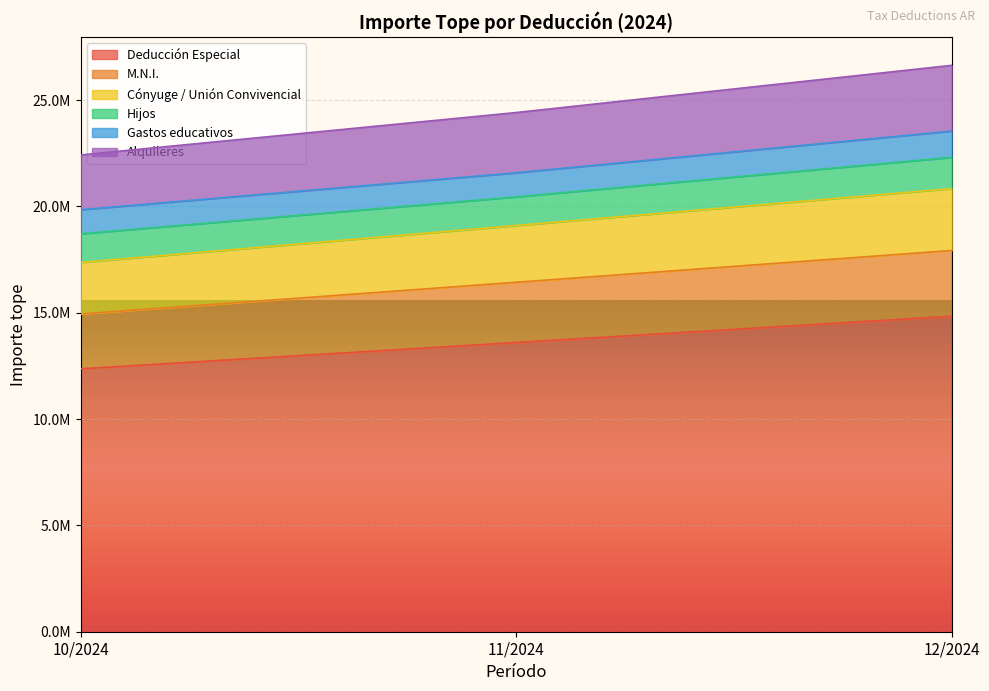

Does the chart display data point markers on the line(s)?

No